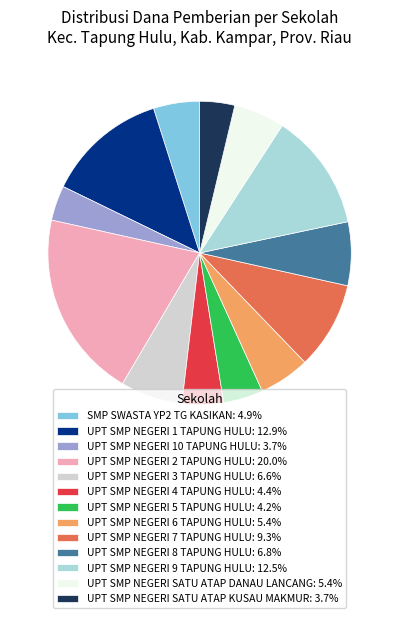

Approximately how many times larger is the value at UPT SMP NEGERI 10 TAPUNG HULU: 3.7% compared to UPT SMP NEGERI 4 TAPUNG HULU: 4.4%?

0.8